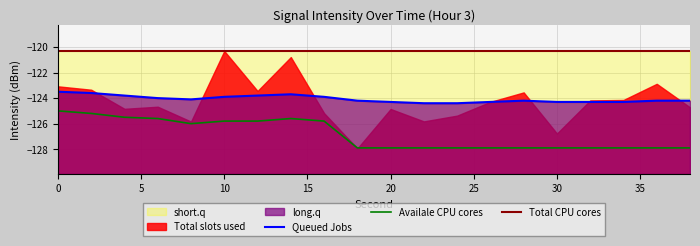

What is the greatest value displayed?

-120.3